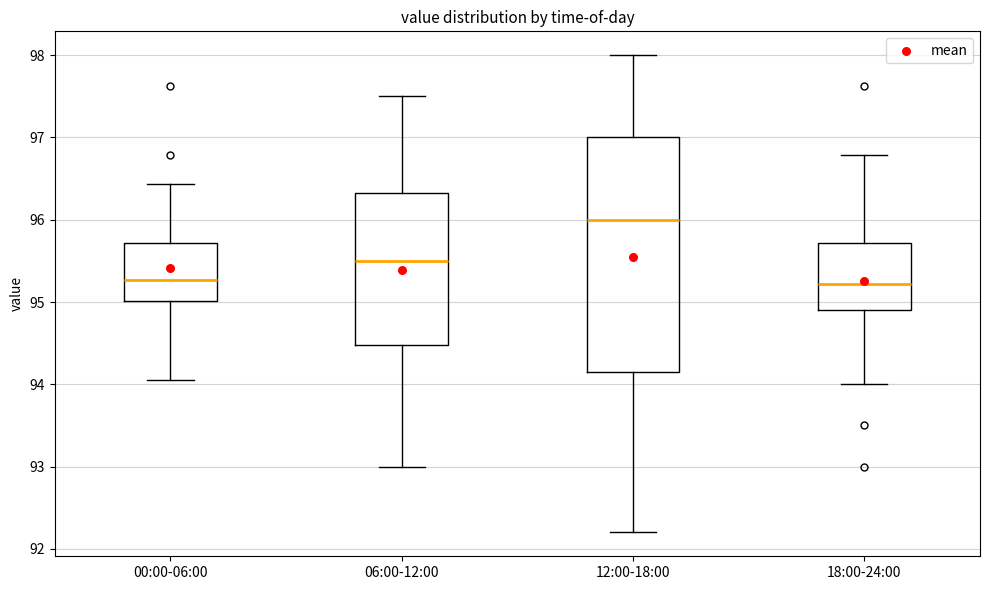

Where is the lower edge of the box for 18:00-24:00 on the y-axis? The values are not printed on the chart, so give them approximately, as read against the axis.

94.9